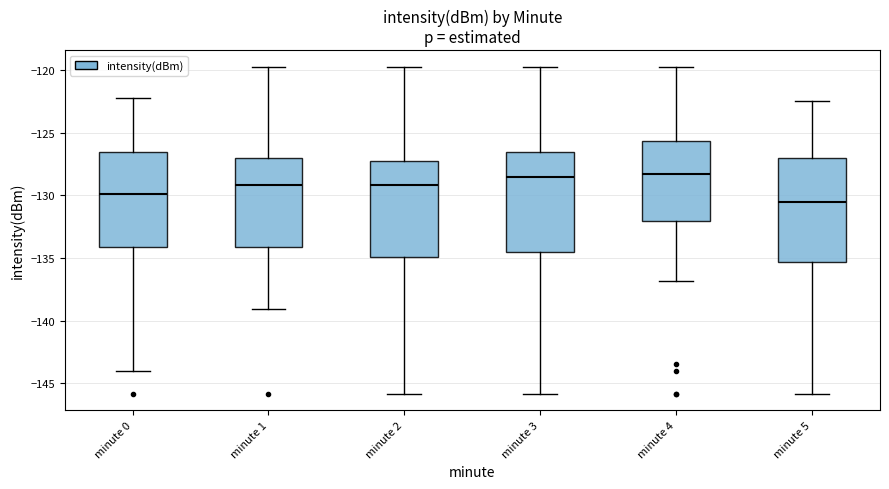

Reading left to right, read every box against the y-axis: the position of its median line, the range the box covers, and the ends of its whiskers. The values are not printed on the chart, so give them approximately, as read against the axis.

minute 0: median -130.0, box -134.0 to -126.5, whiskers -144.0 to -122.0
minute 1: median -129.0, box -134.0 to -127.0, whiskers -139.0 to -119.5
minute 2: median -129.0, box -135.0 to -127.0, whiskers -146.0 to -119.5
minute 3: median -128.5, box -134.5 to -126.5, whiskers -146.0 to -119.5
minute 4: median -128.5, box -132.0 to -125.5, whiskers -137.0 to -119.5
minute 5: median -130.5, box -135.5 to -127.0, whiskers -146.0 to -122.5